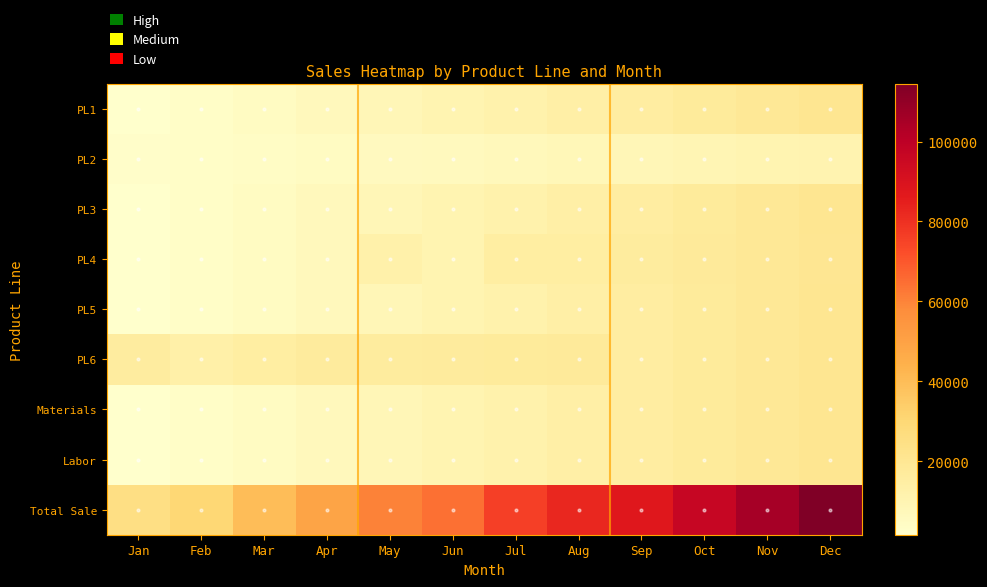

Which series changed the most between Mar and Jul?

Total Sale